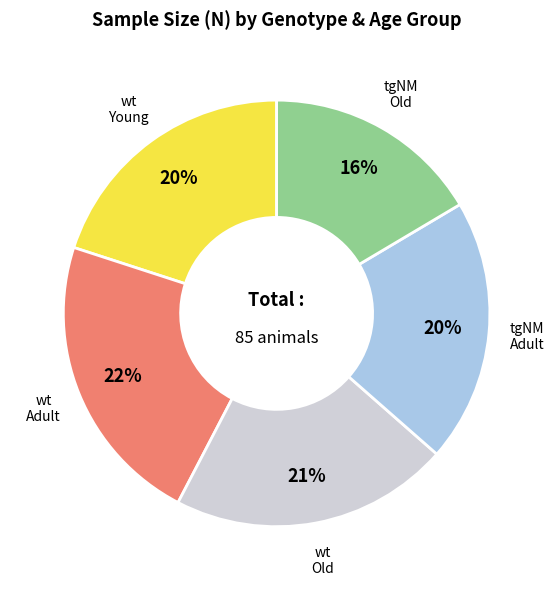

Do tgNM Old and wt Old together represent more than half of the pie?

No